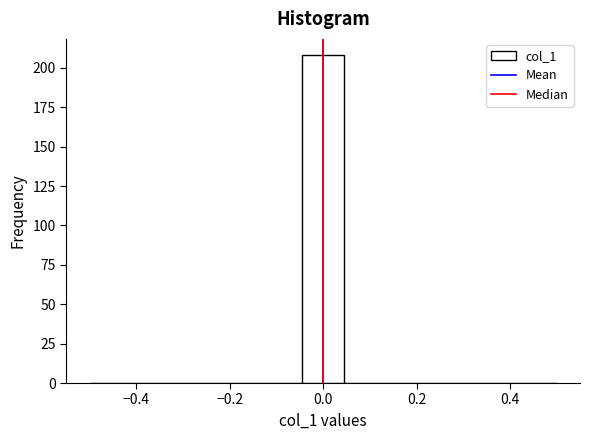

What is the height of the bar covering -0.04 to 0.04 on the x-axis? Neither the bar edges nor the heights are printed on the chart, so give them approximately, as read against the axes.

210